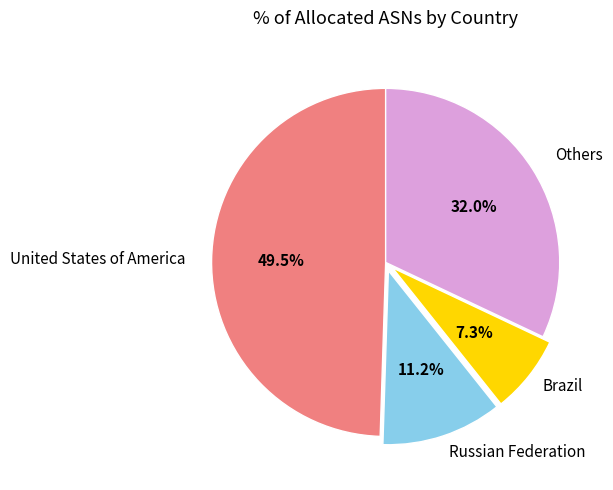

Is there any slice that represents more than half of the pie?

No